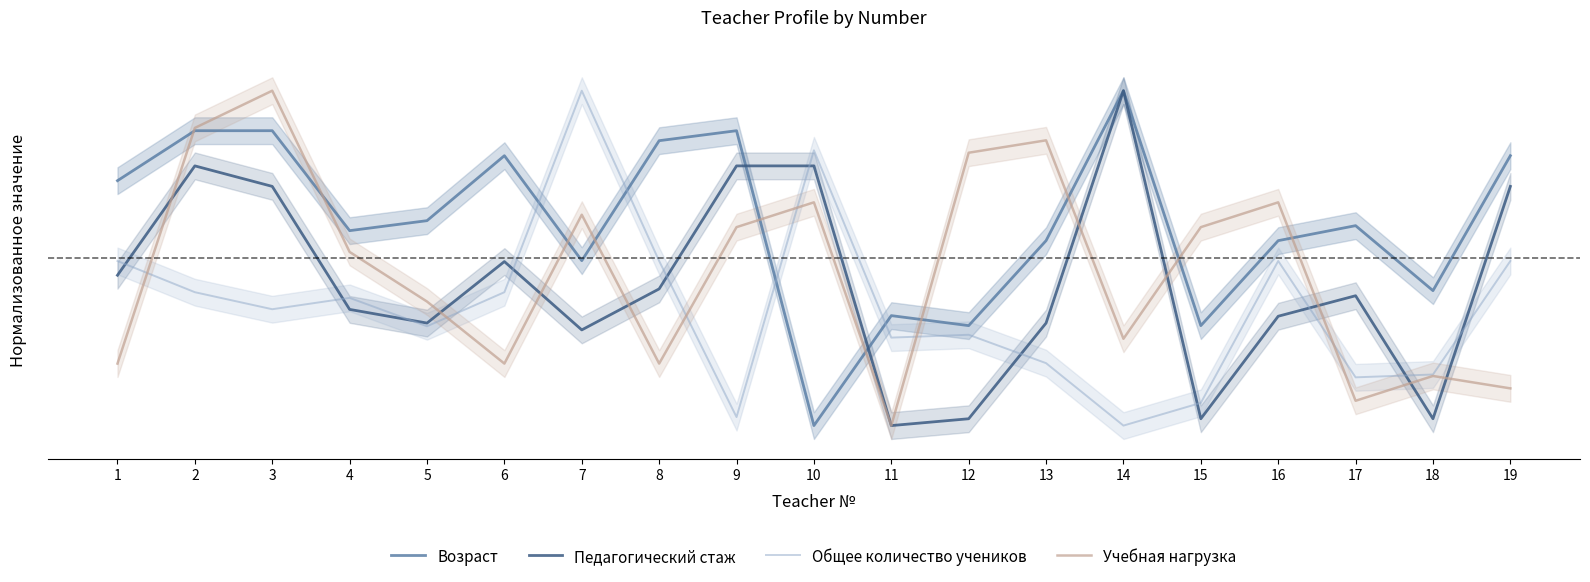

At which category does Возраст reach its first local peak?

6